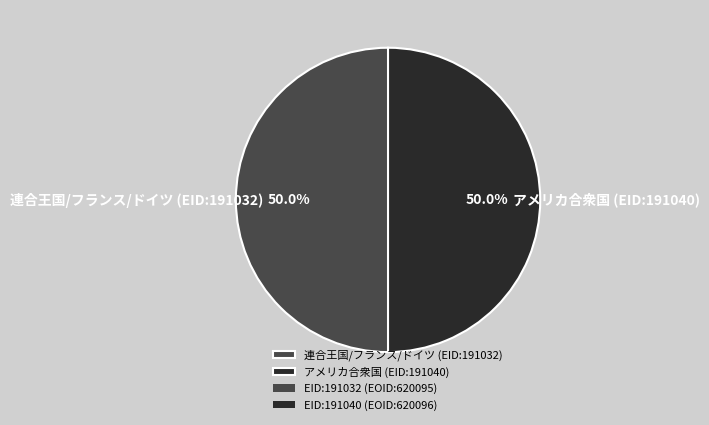

How many slices are in this pie chart?

2